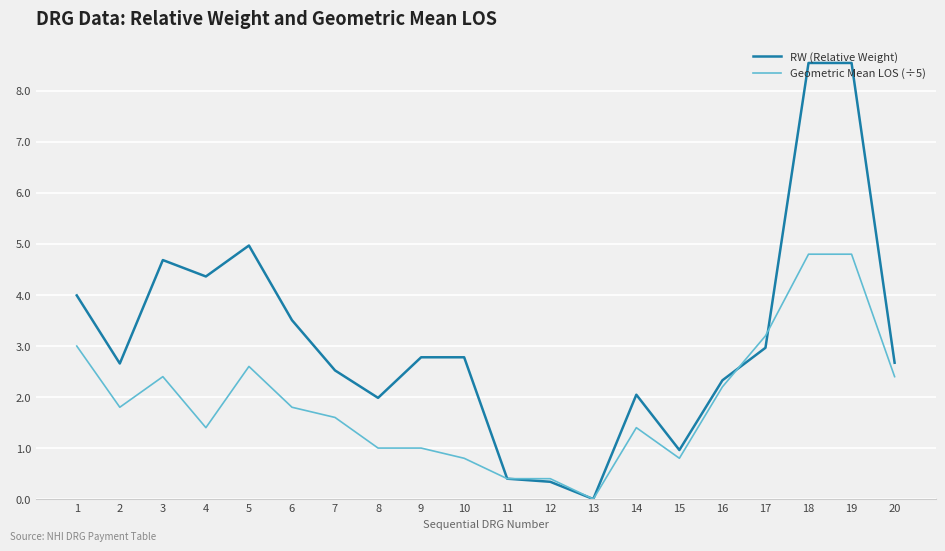

Where is the first local minimum for RW (Relative Weight)?

2